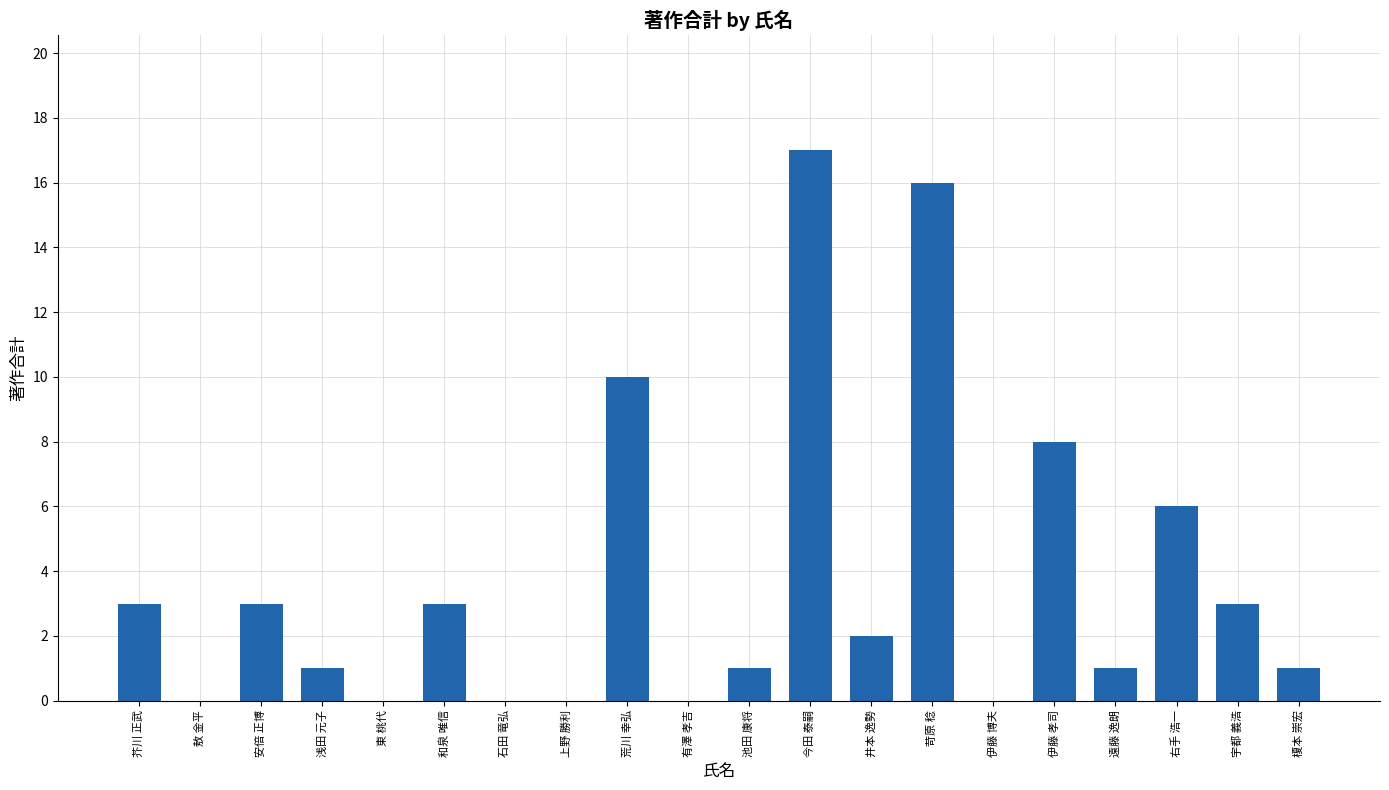

Is it true that the value at 上野 勝利 is -11?

False